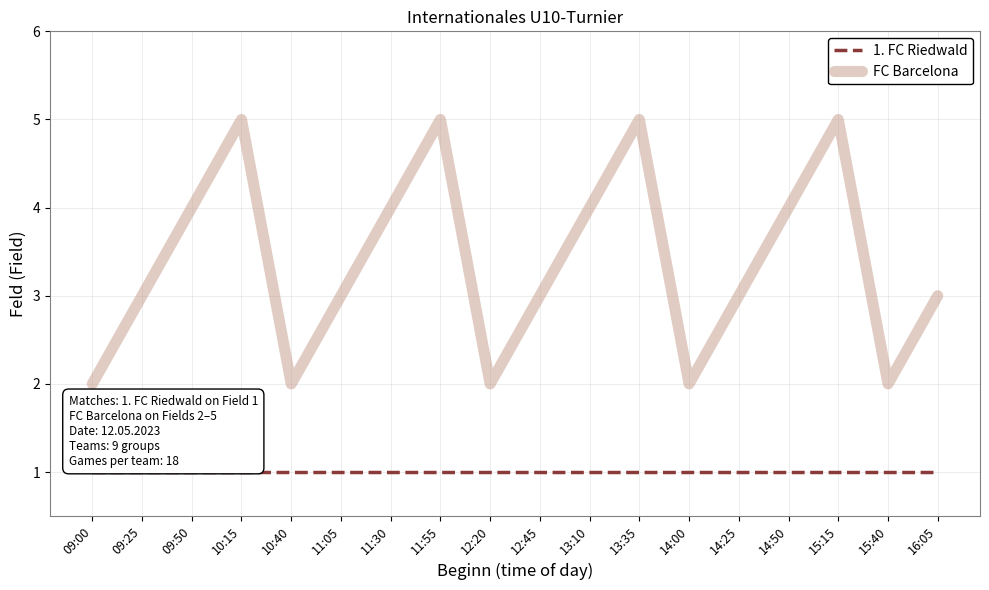

How many lines are shown in the chart?

2